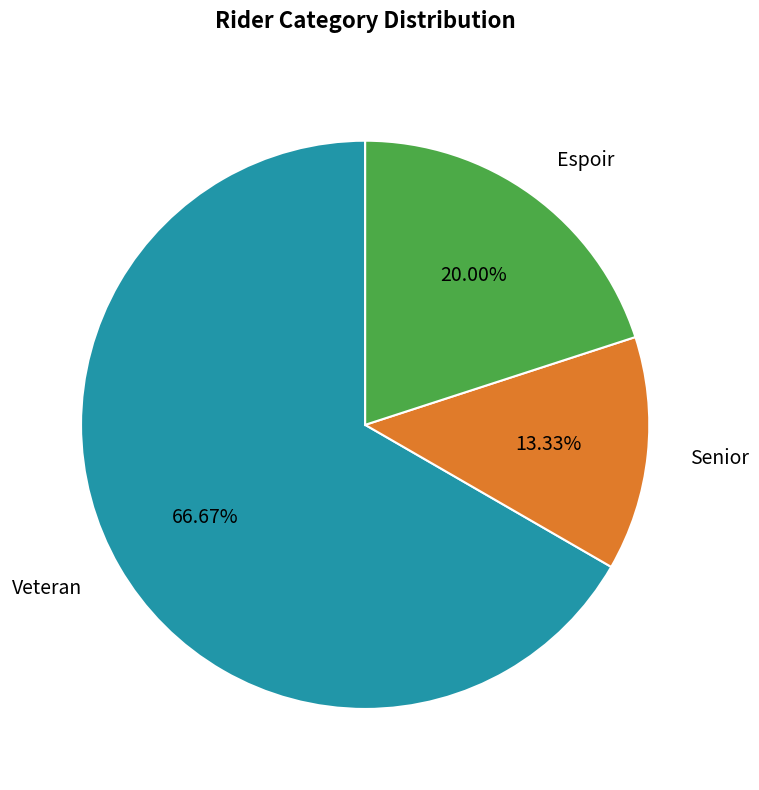

Combined, do Veteran and Senior account for over 50%?

Yes